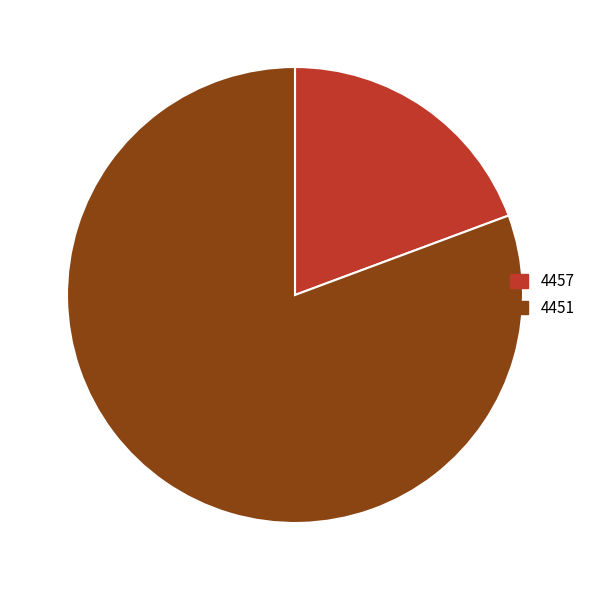

Does 4457 account for over 50% of the chart?

No